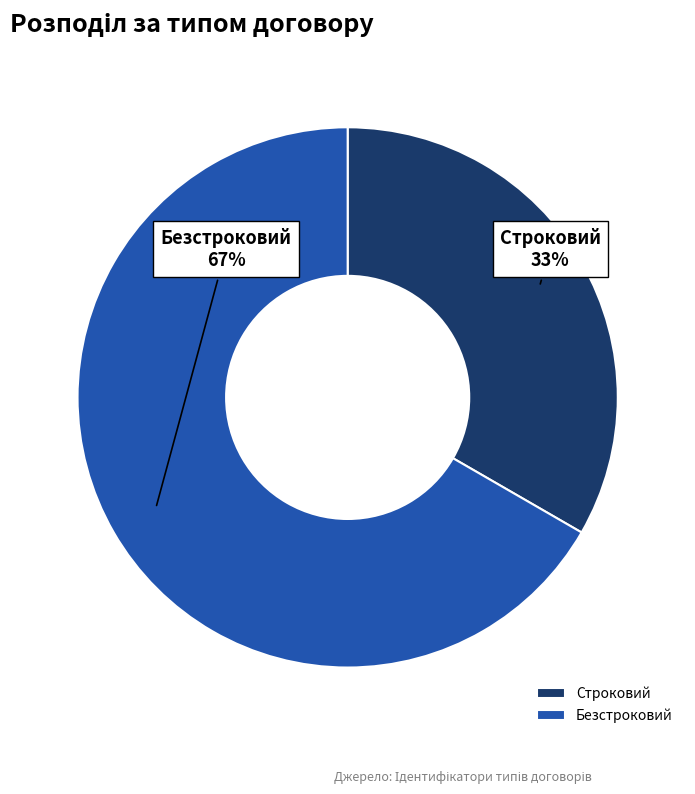

Is Строковий the majority of the pie?

No